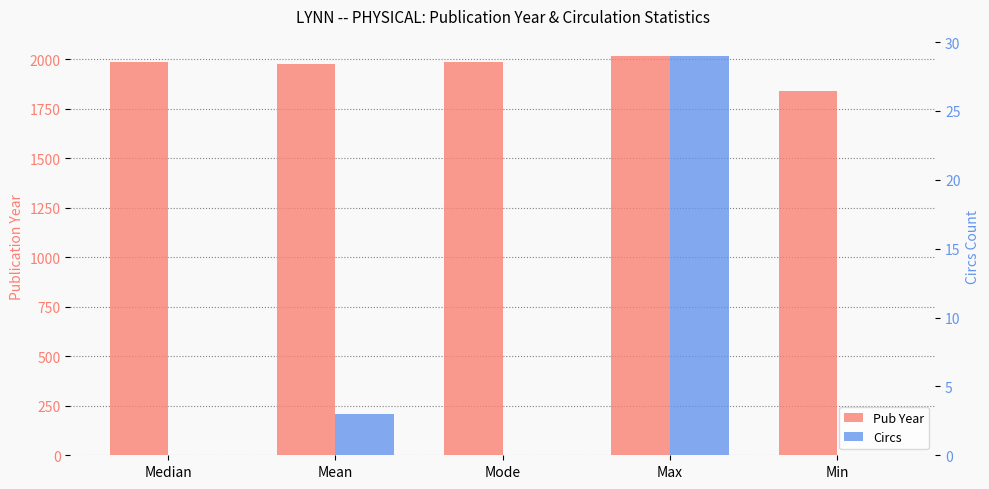

At which category is the sum across all series the highest?

Max